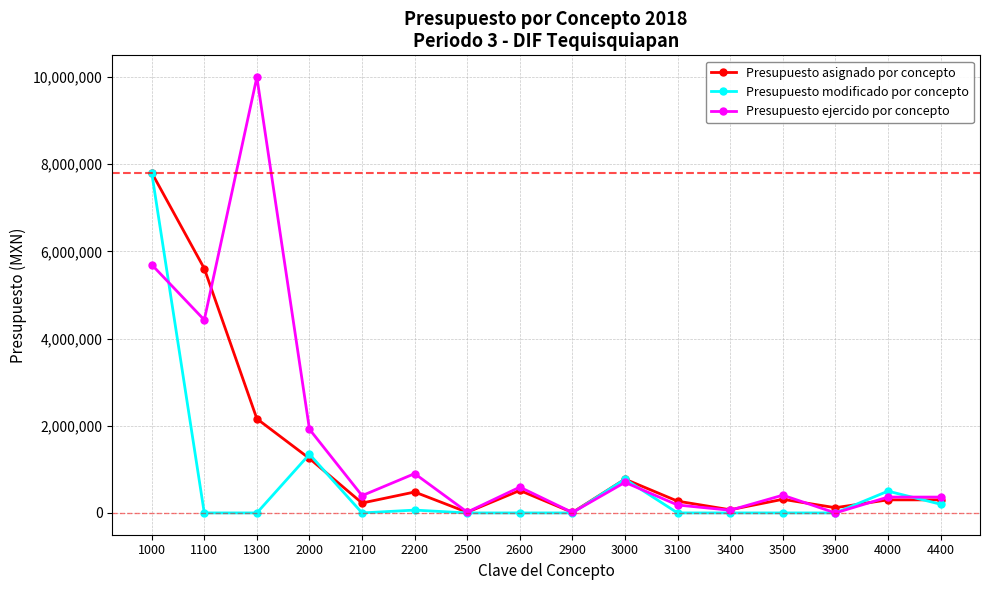

At which category is the sum across all series the highest?

1000